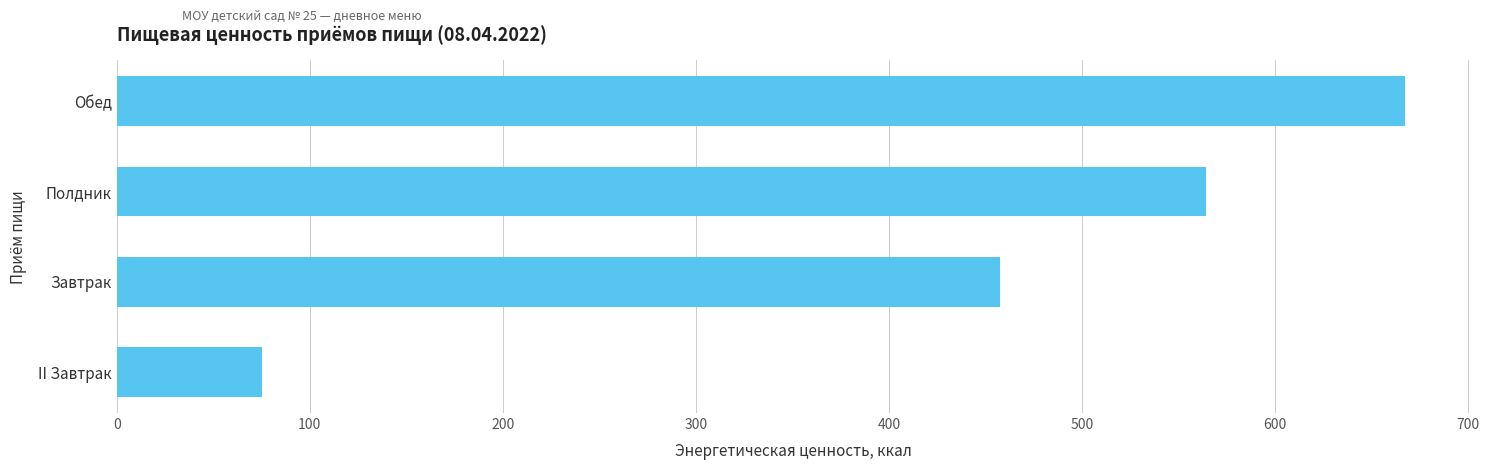

Count the number of values greater than 564.

2